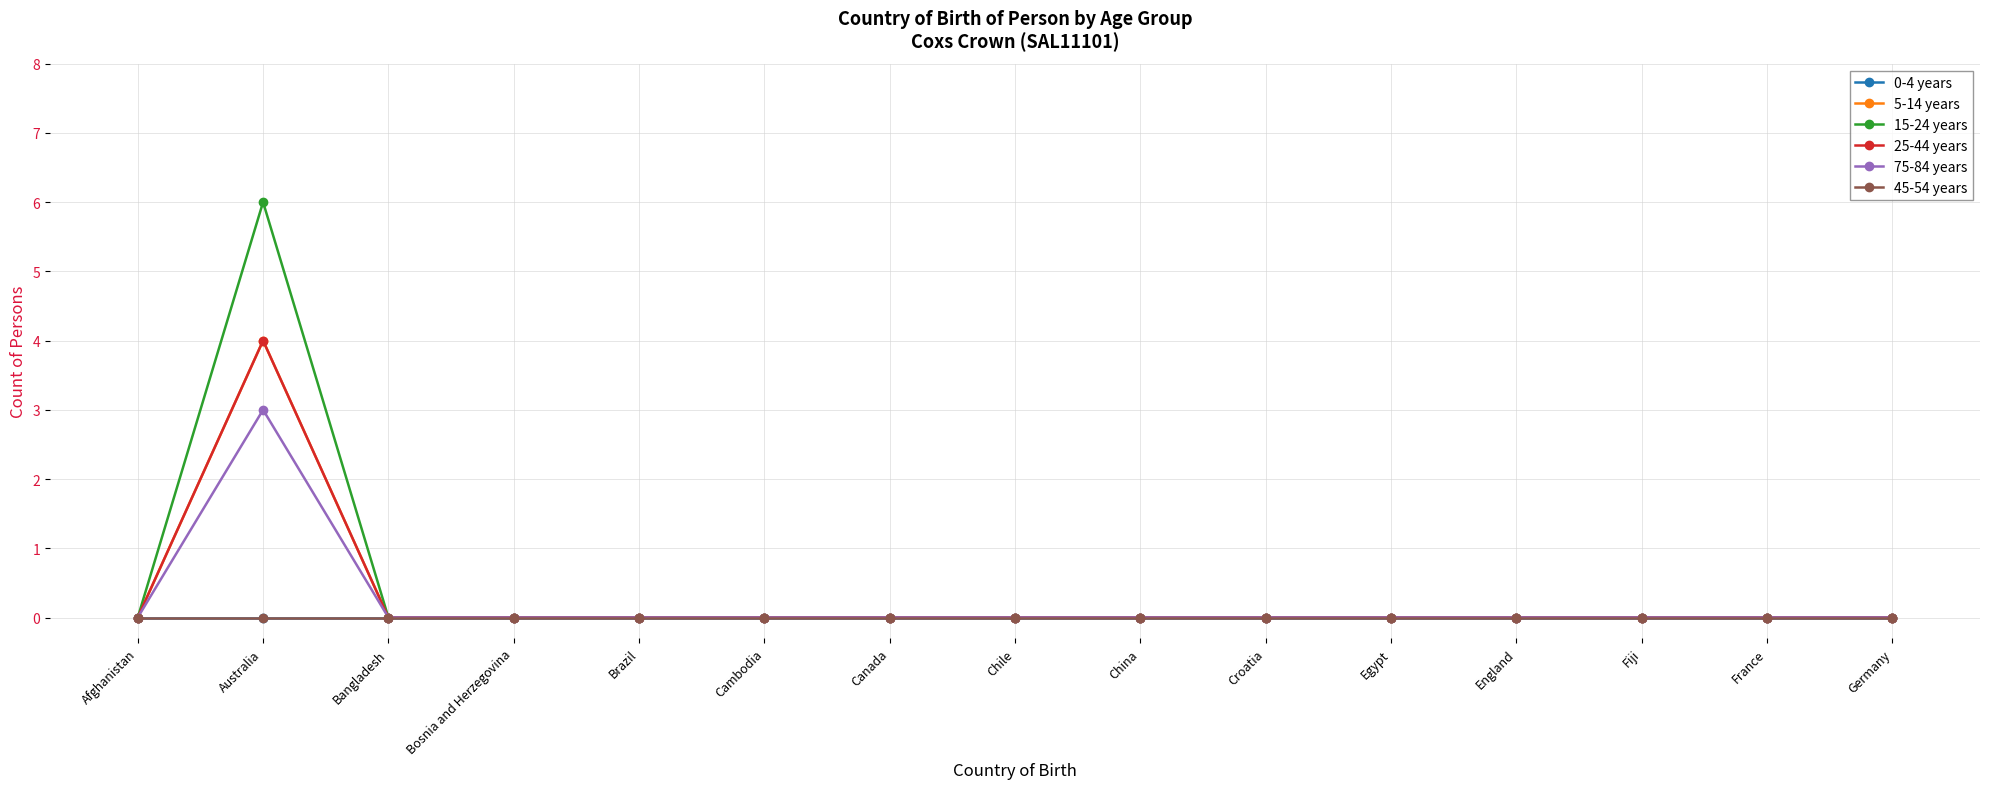

Does the chart have visible grid lines?

Yes